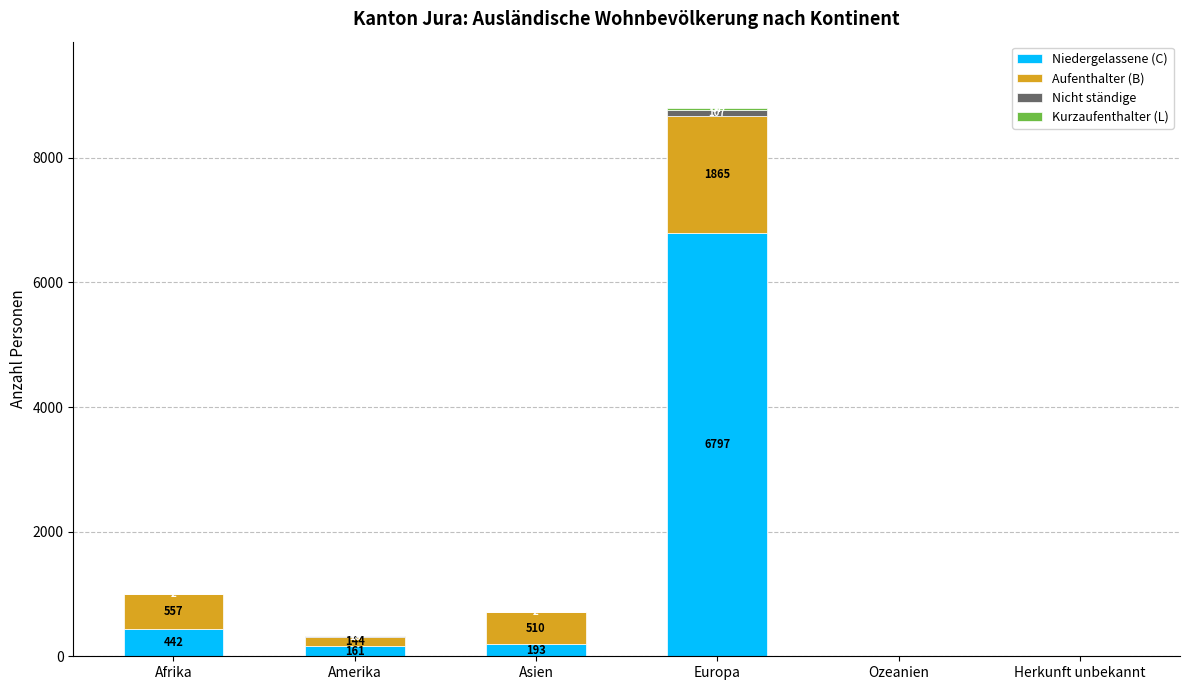

At which label is Niedergelassene (C) closest to 3400?

Afrika